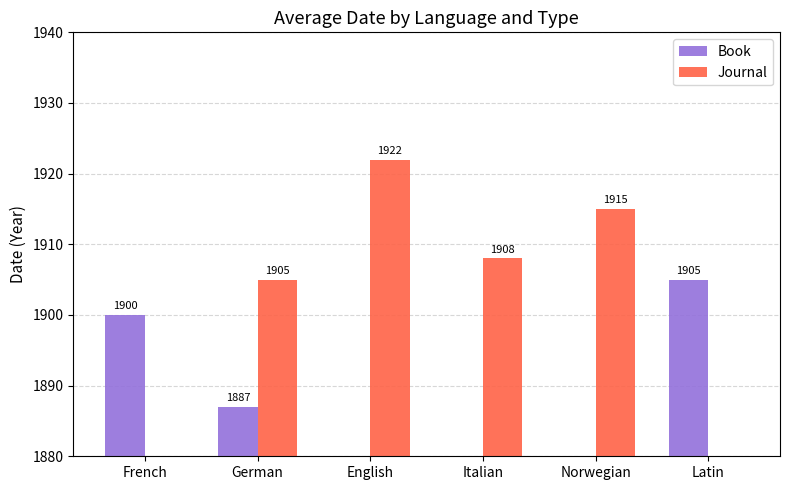

The Journal series shows 1915 at Norwegian. True or false?

True